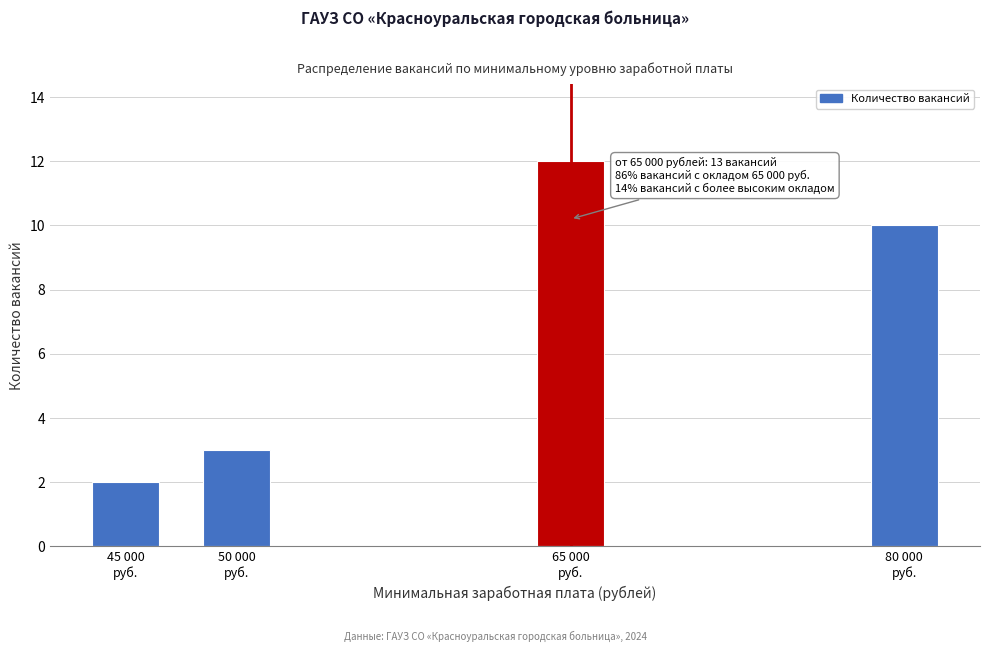

Reading left to right, extract all data points from this chart.

2	3	12	10